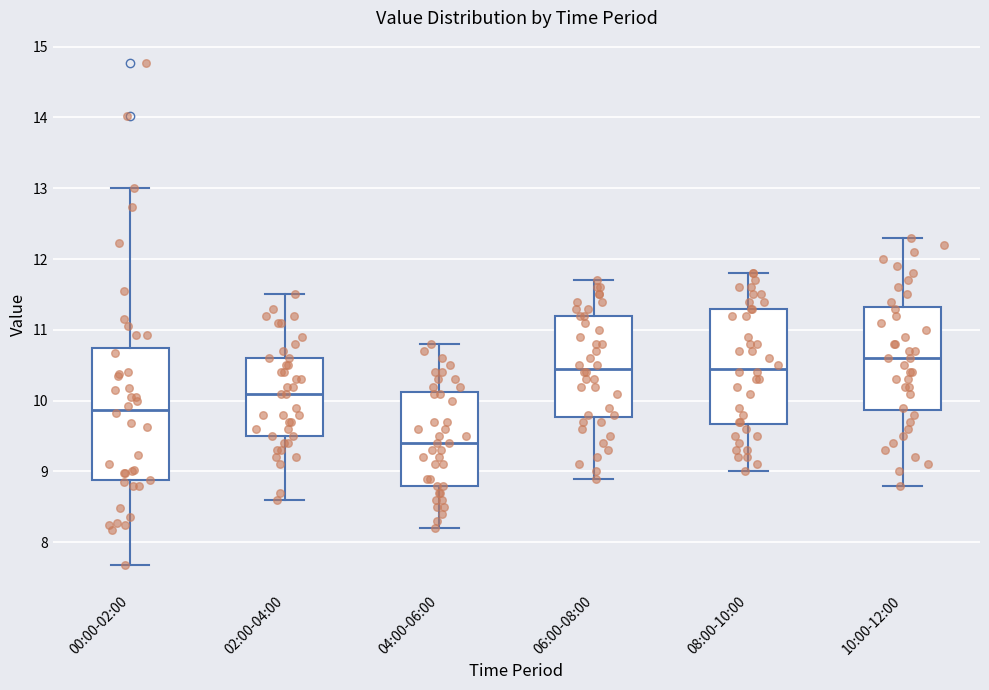

Which box is the tallest, from its lower edge to its upper edge?

00:00-02:00